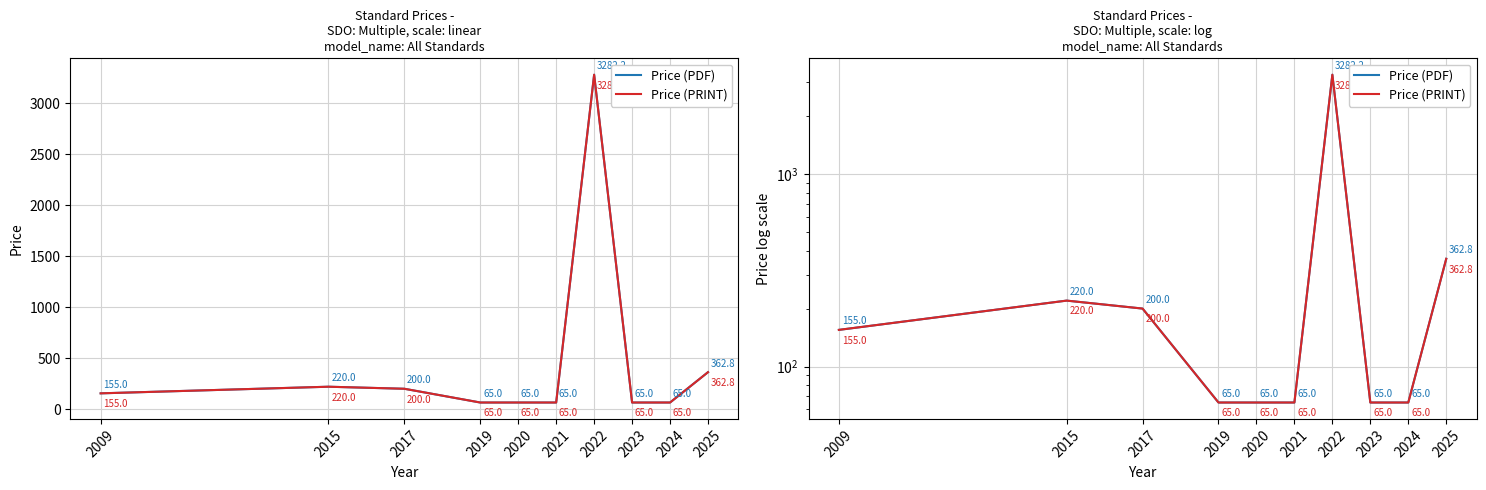

Count the number of categories in the chart.

10